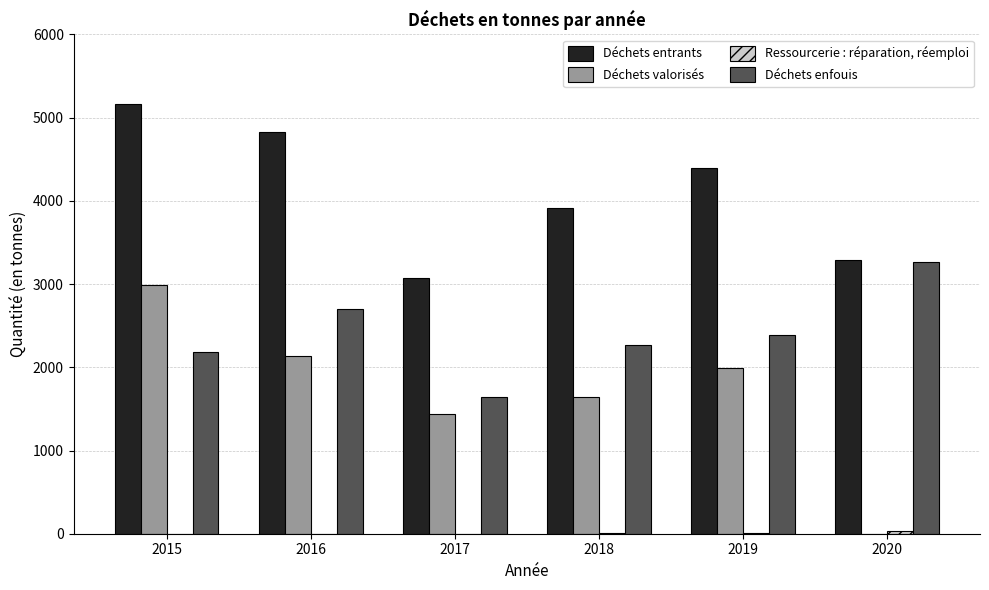

At which label does Déchets entrants reach its peak?

2015